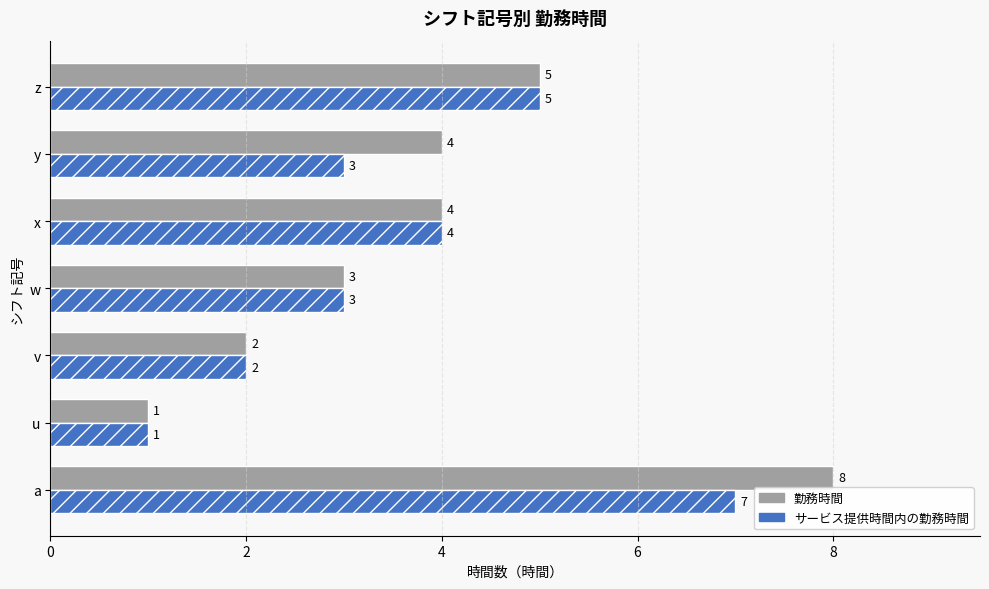

How many categories are shown in the chart?

7